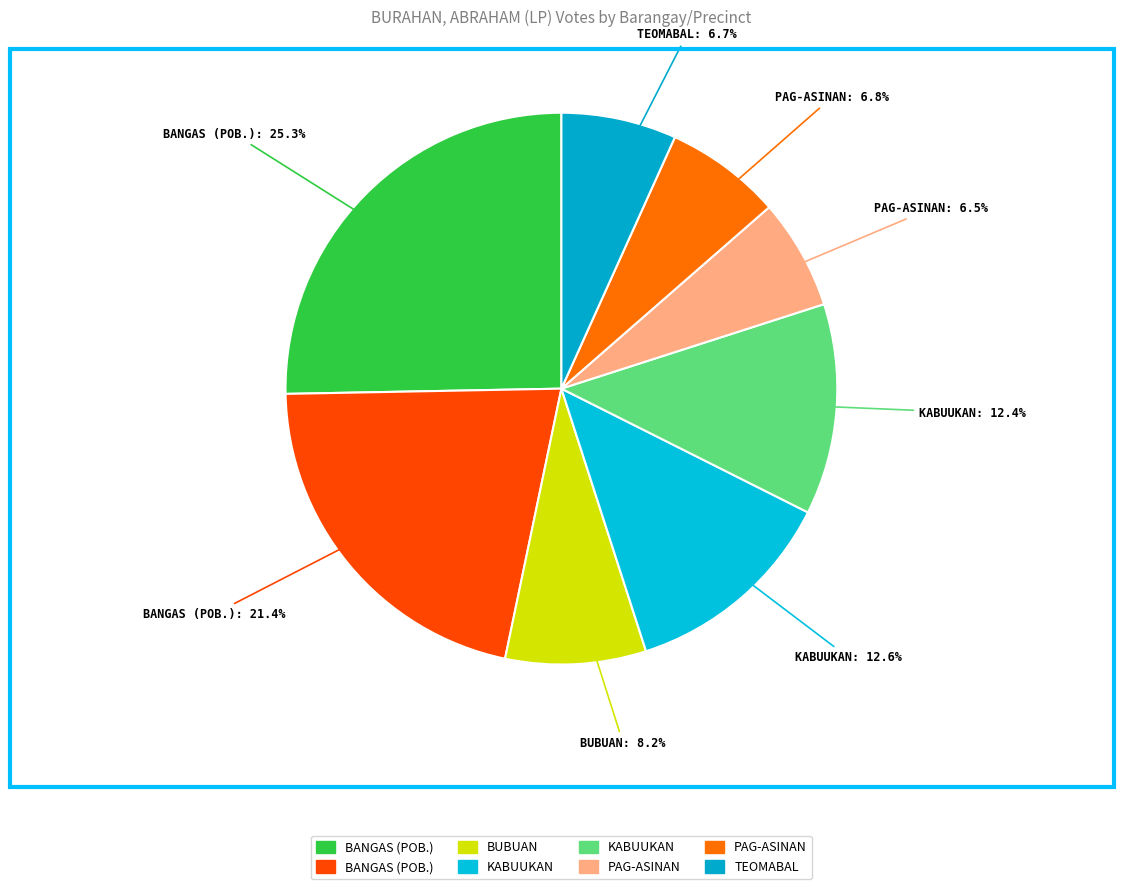

Which category has the smallest portion of the pie?

PAG-ASINAN - 441513